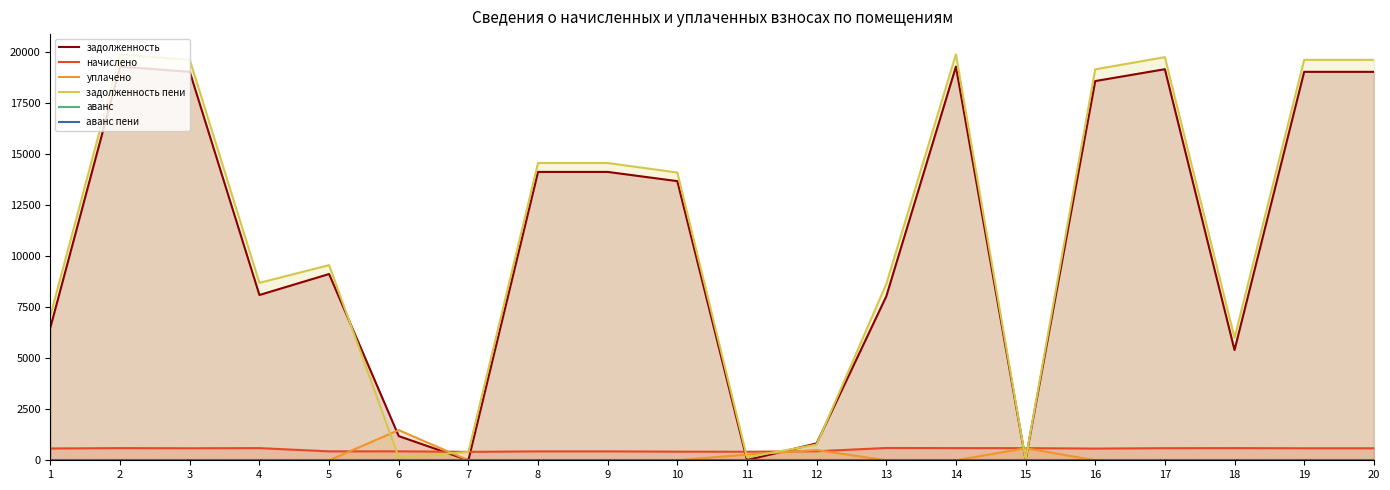

Reading left to right, transcribe all the data shown in this chart.

задолженность: 1=6521.2	2=19278.1	3=19020.5	4=8093.3	5=9120.4	6=1184.7	7=0.0	8=14120.4	9=14120.4	10=13669.0	11=9.3	12=826.7	13=8025.8	14=19278.5	15=23.2	16=18569.0	17=19149.5	18=5398.5	19=19020.5	20=19020.5
начислено: 1=577.7	2=595.6	3=587.6	4=595.6	5=436.3	6=438.2	7=412.4	8=436.3	9=436.3	10=422.3	11=418.3	12=442.2	13=601.6	14=595.6	15=593.6	16=573.7	17=591.6	18=595.6	19=587.6	20=587.6
уплачено: 1=0.0	2=0.0	3=0.0	4=0.0	5=0.0	6=1476.9	7=0.0	8=0.0	9=0.0	10=0.0	11=280.3	12=500.0	13=0.0	14=0.0	15=591.9	16=0.0	17=0.0	18=0.0	19=0.0	20=0.0
задолженность пени: 1=7098.9	2=19873.7	3=19608.1	4=8688.9	5=9556.7	6=146.1	7=411.0	8=14556.7	9=14556.7	10=14091.3	11=147.2	12=769.0	13=8627.4	14=19874.1	15=25.0	16=19142.7	17=19741.1	18=5994.1	19=19608.1	20=19608.1
аванс: 1=0.0	2=0.0	3=0.0	4=0.0	5=0.0	6=0.0	7=1.4	8=0.0	9=0.0	10=0.0	11=0.0	12=0.0	13=0.0	14=0.0	15=0.0	16=0.0	17=0.0	18=0.0	19=0.0	20=0.0
аванс пени: 1=0.0	2=0.0	3=0.0	4=0.0	5=0.0	6=0.0	7=0.0	8=0.0	9=0.0	10=0.0	11=0.0	12=0.0	13=0.0	14=0.0	15=0.0	16=0.0	17=0.0	18=0.0	19=0.0	20=0.0